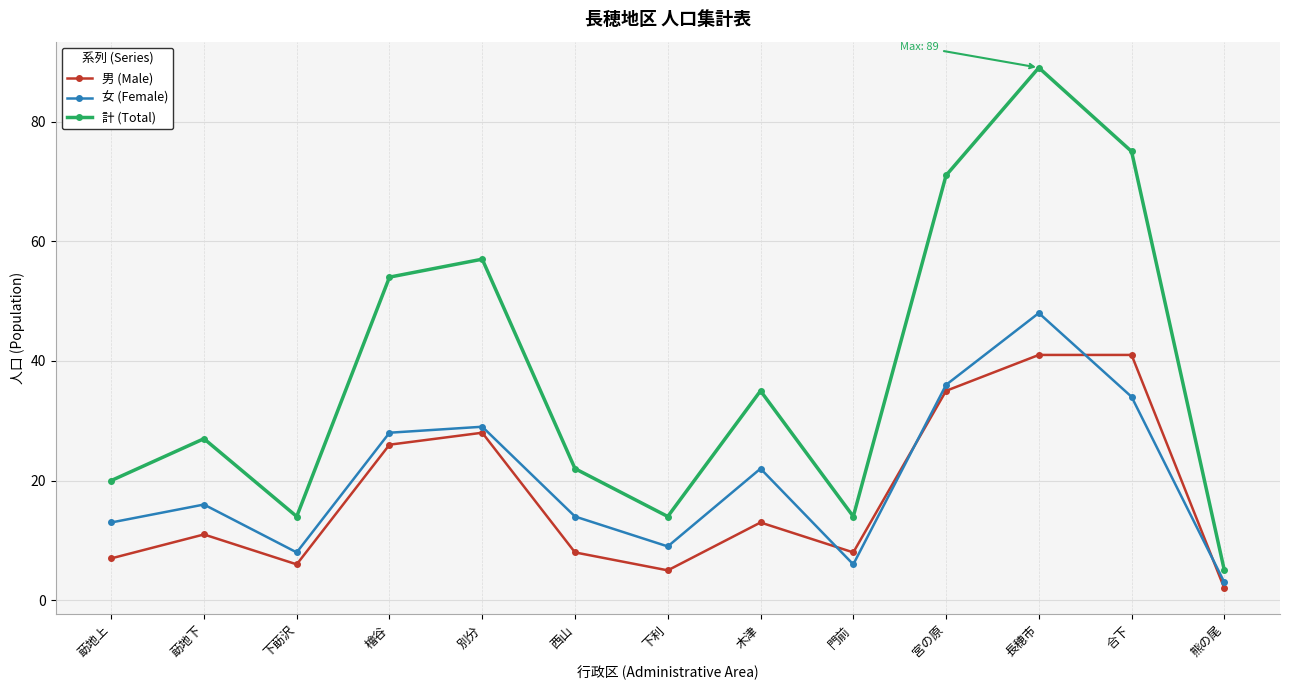

List the series in order of their peak value, highest first.

計 (Total), 女 (Female), 男 (Male)